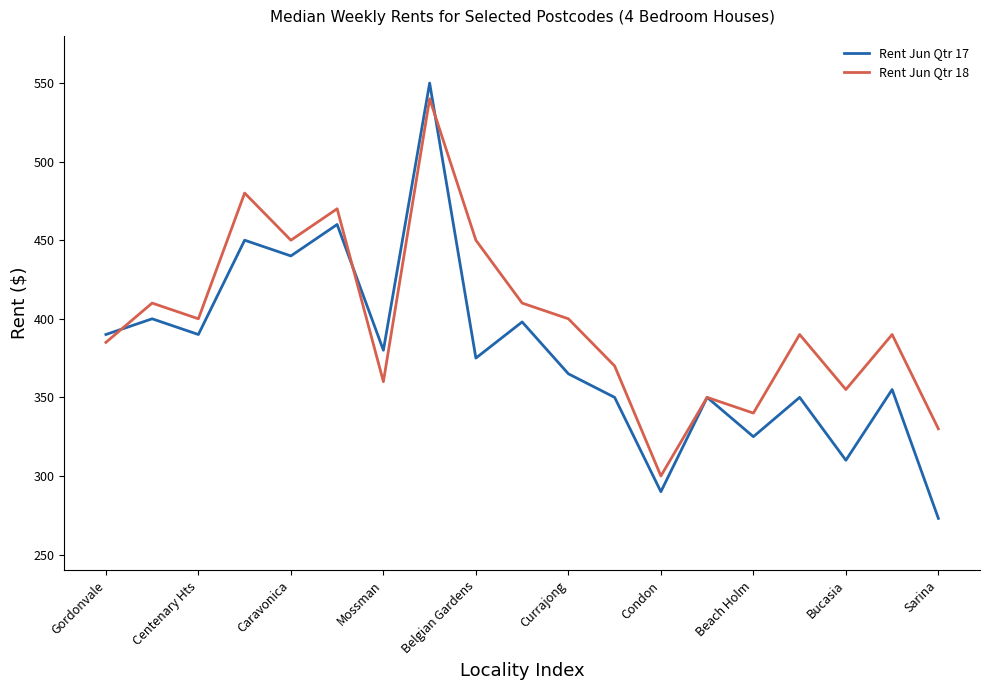

Does the chart have visible grid lines?

No